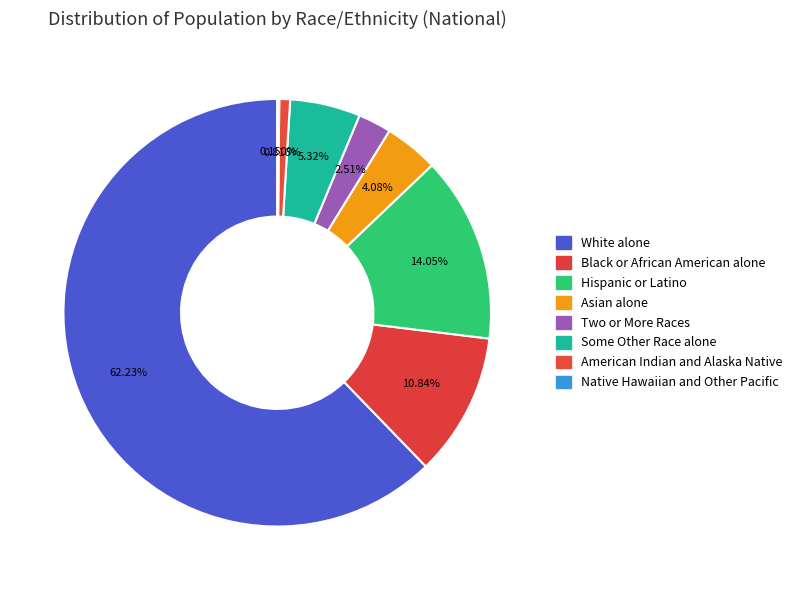

What is the ratio of the value at Asian alone to the value at Some Other Race alone?

0.8